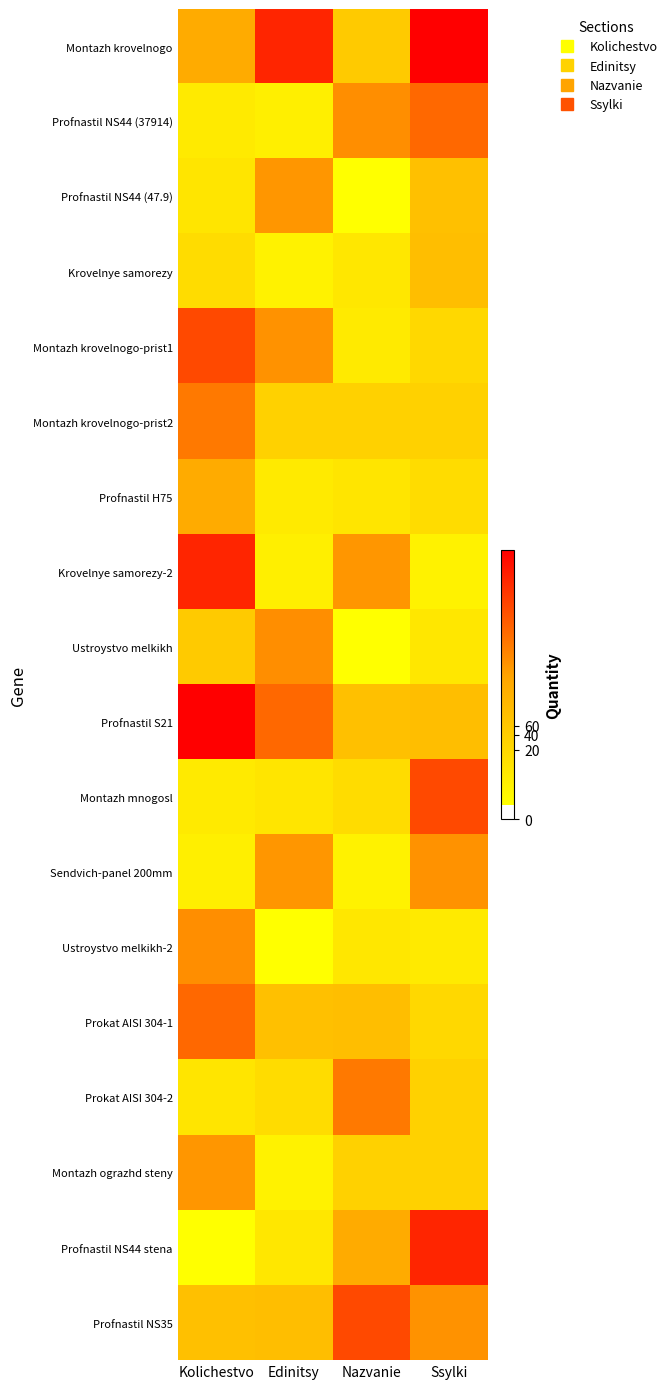

List the series in order of their peak value, highest first.

Montazh krovelnogo, Profnastil S21, Krovelnye samorezy-2, Profnastil NS44 stena, Montazh krovelnogo-prist1, Montazh mnogosl, Profnastil NS35, Profnastil NS44 (37914), Prokat AISI 304-1, Montazh krovelnogo-prist2, Prokat AISI 304-2, Ustroystvo melkikh, Ustroystvo melkikh-2, Sendvich-panel 200mm, Profnastil NS44 (47.9), Montazh ograzhd steny, Profnastil H75, Krovelnye samorezy